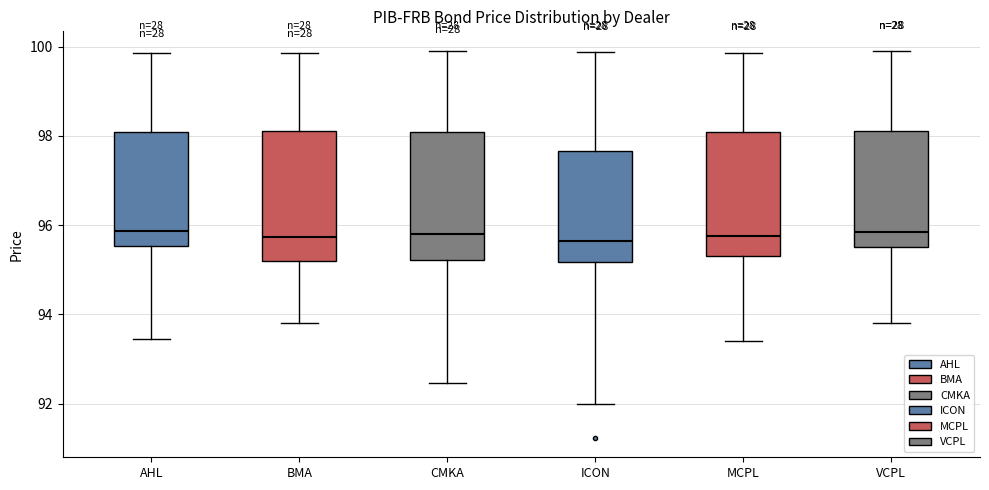

Where does the lower whisker of the box for VCPL end on the y-axis? The values are not printed on the chart, so give them approximately, as read against the axis.

93.8